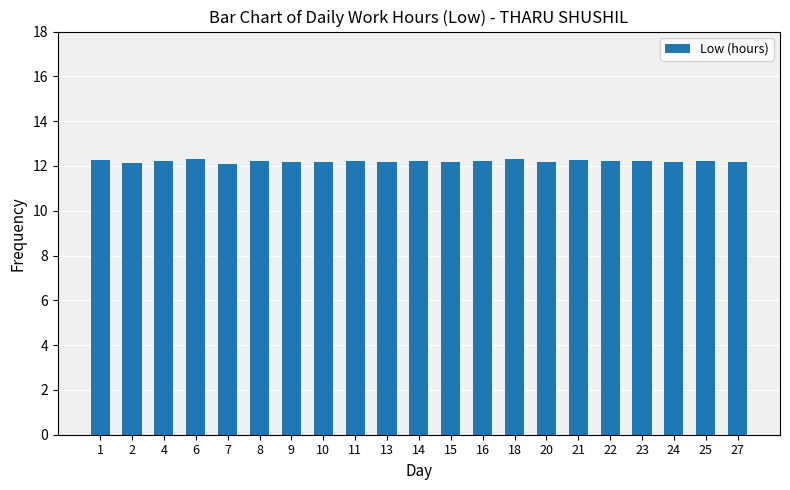

What is the ratio of the value at 22 to the value at 7?

1.0